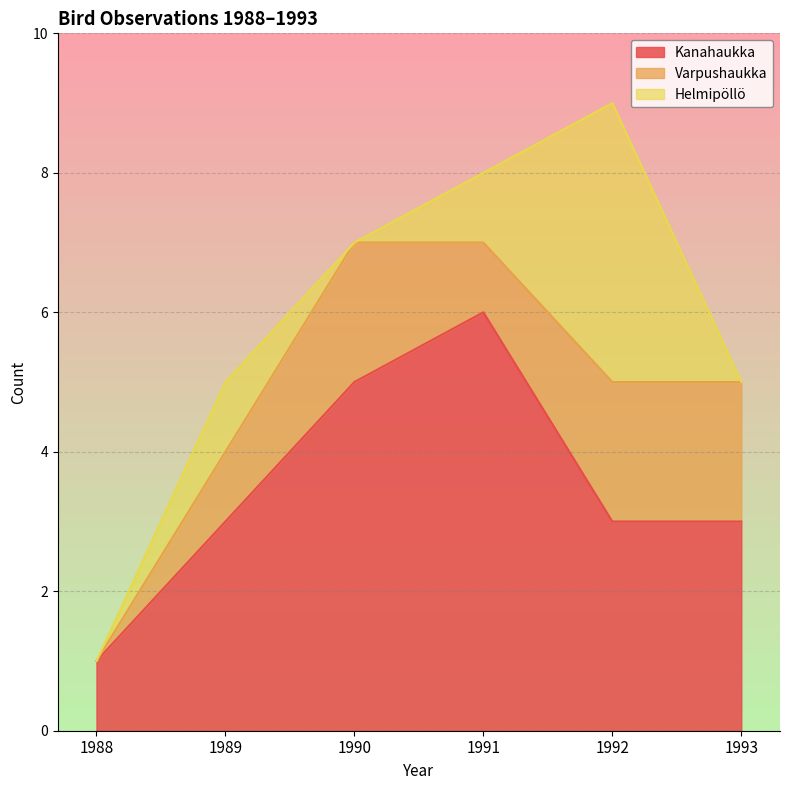

Does the chart have visible grid lines?

Yes